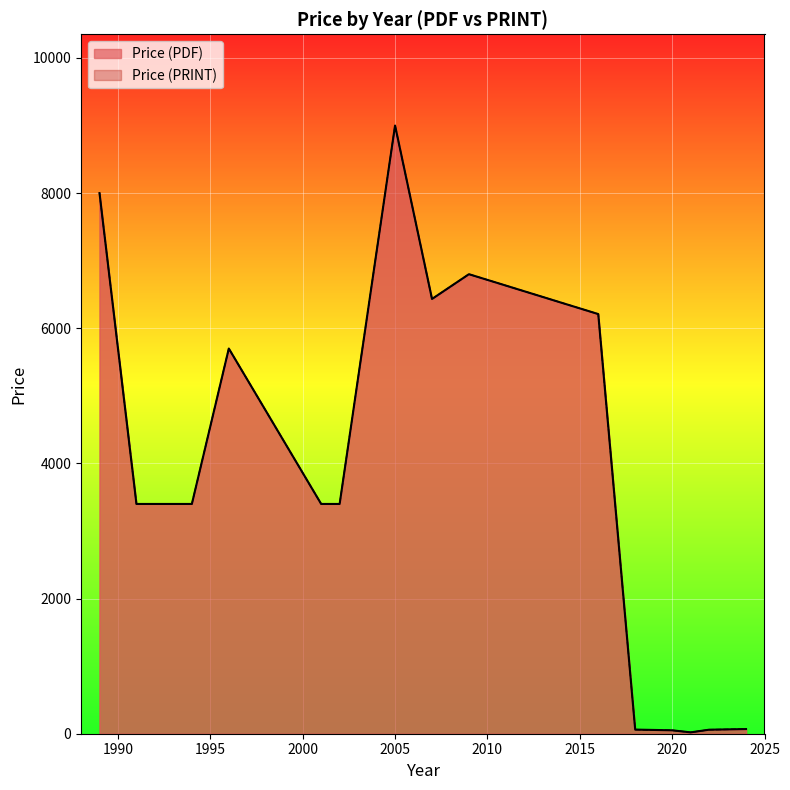

True or false: Price (PRINT) and Price (PDF) cross at least once.

False